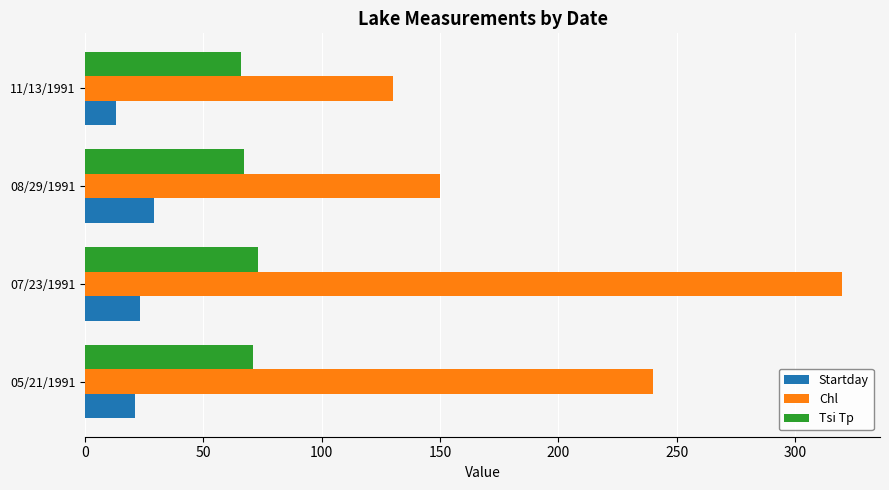

True or false: Chl has a value of 92 at 05/21/1991.

False